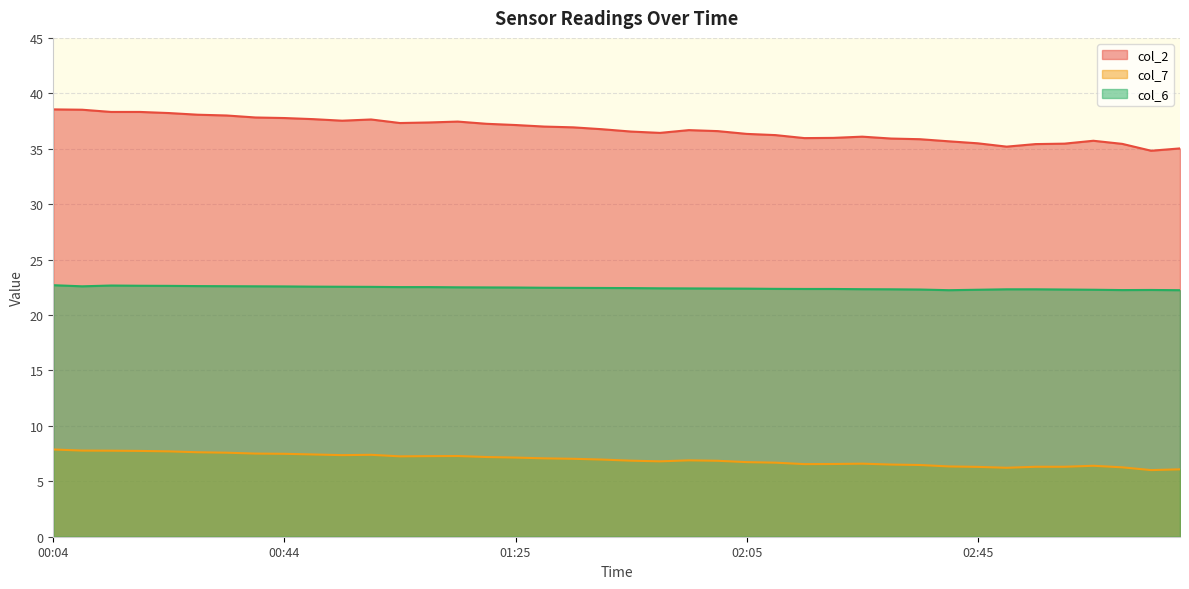

What is the maximum value for col_7?

7.9